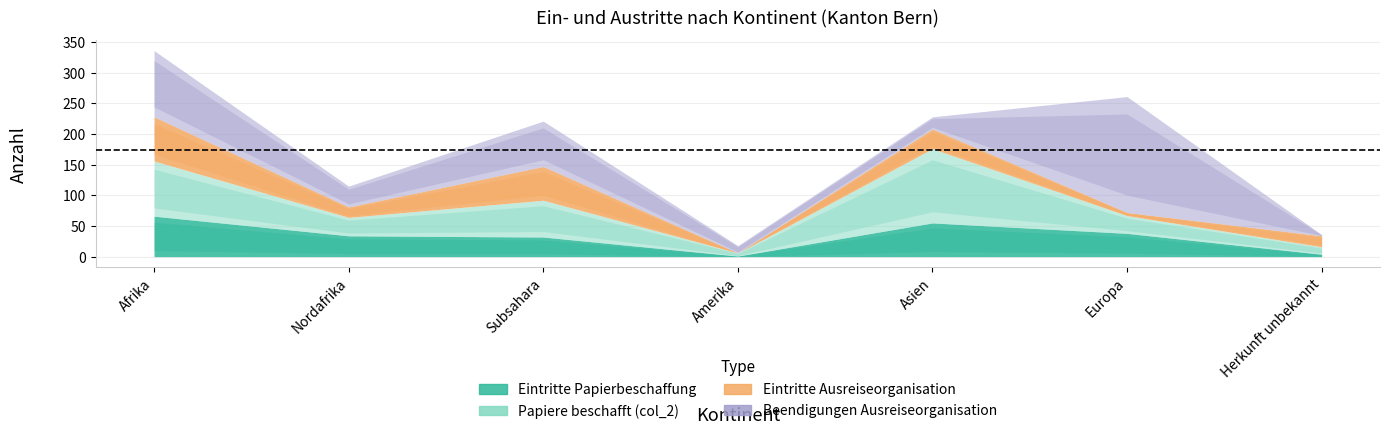

Reading right to left, list all the values displayed in this chart.

Eintritte Papierbeschaffung: 4	38	55	1	32	34	66
Papiere beschafft (col_2): 12	29	121	5	60	30	90
Eintritte Ausreiseorganisation: 18	5	32	0	55	17	72
Beendigungen Ausreiseorganisation: 2	189	20	12	74	34	108